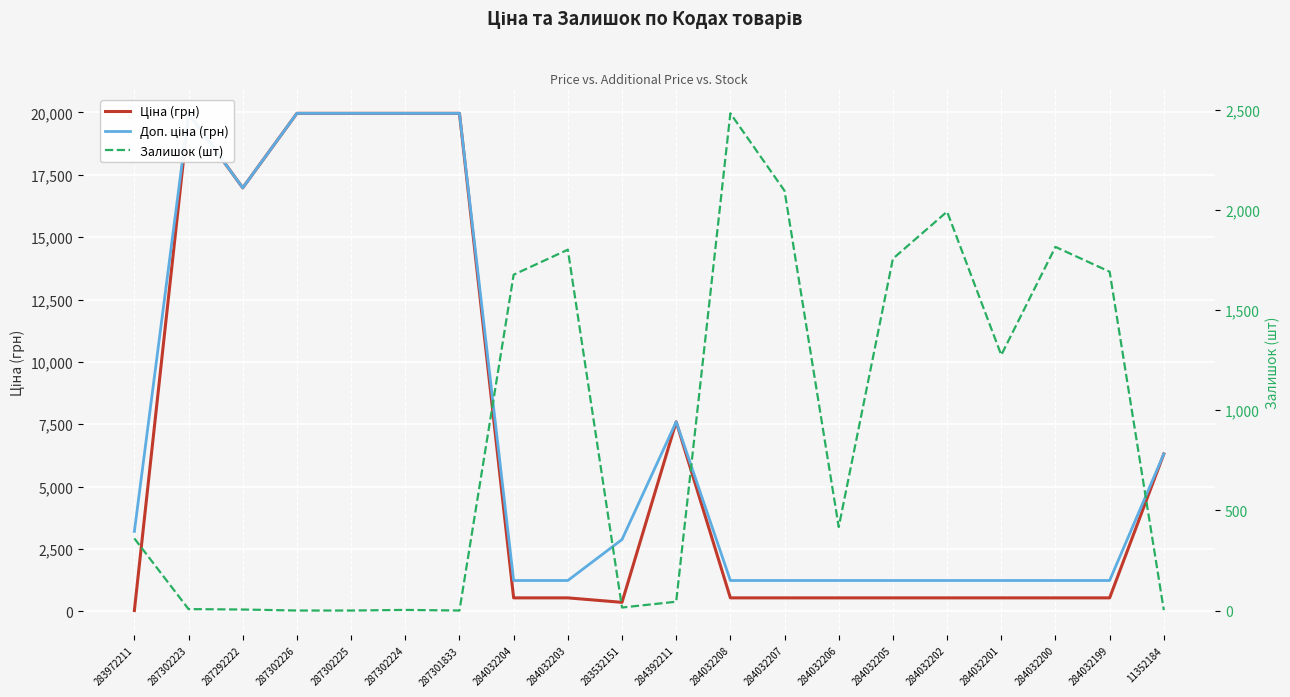

List the series in order of their peak value, lowest first.

Залишок (шт), Ціна (грн), Доп. ціна (грн)